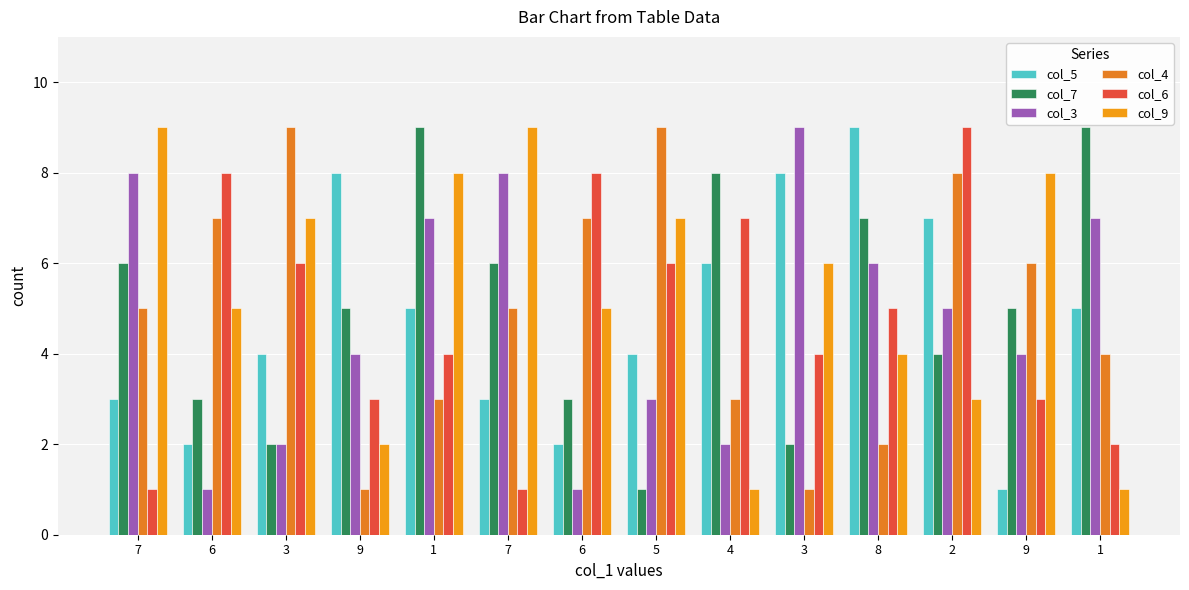

What is the difference between the maximum and minimum values in the col_6 series?

8